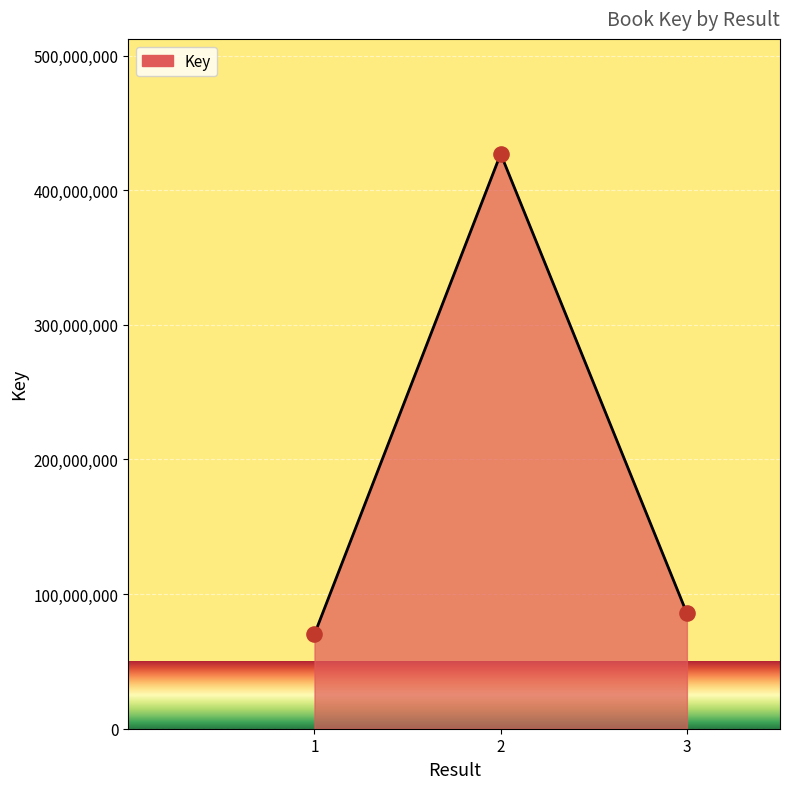

Between 3 and 2, which is larger?

2